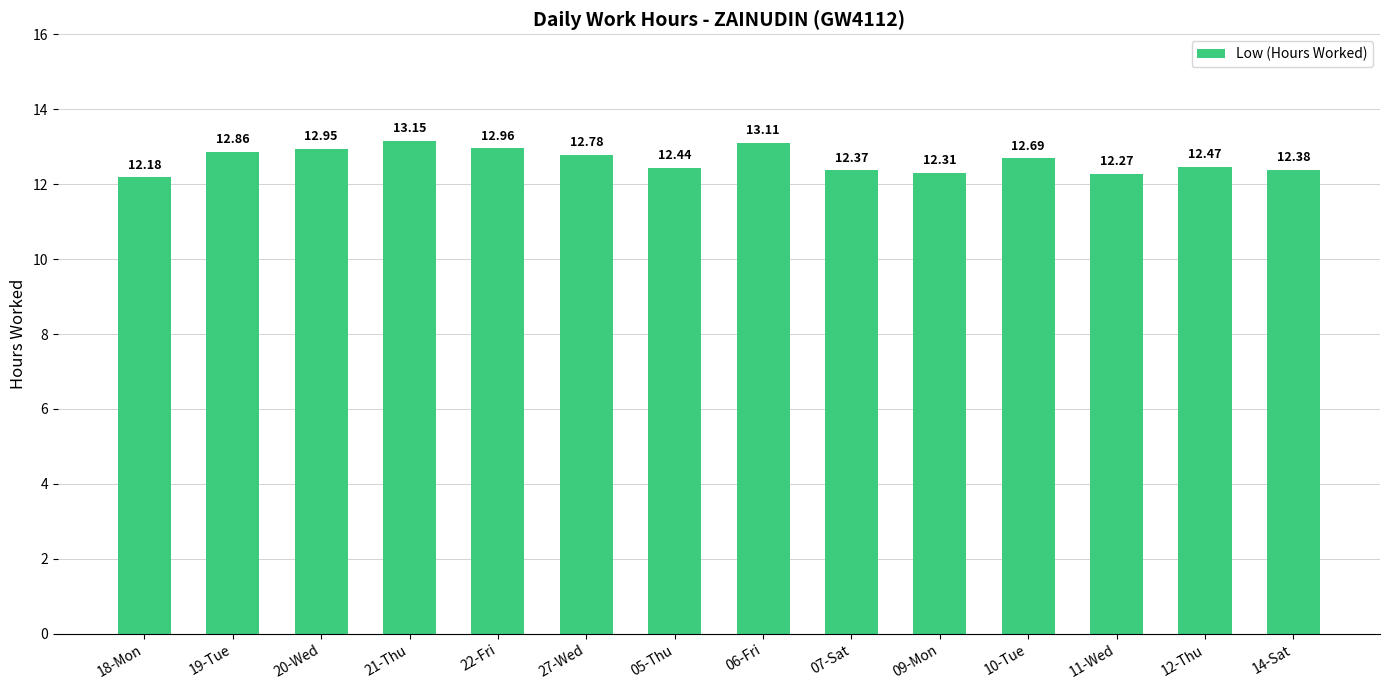

How many bars are there in total?

14